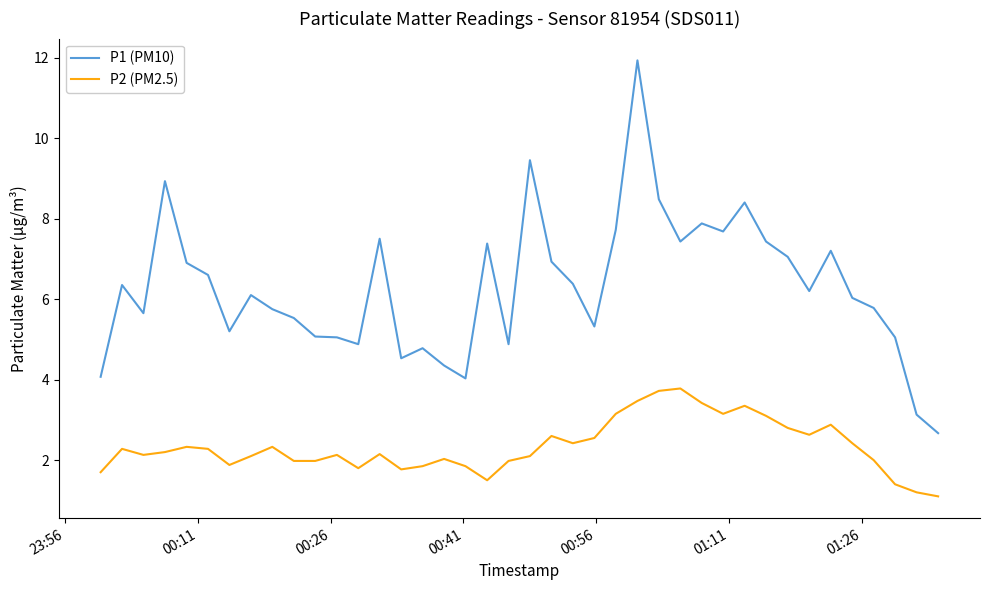

True or false: P1 (PM10) and P2 (PM2.5) cross at least once.

False